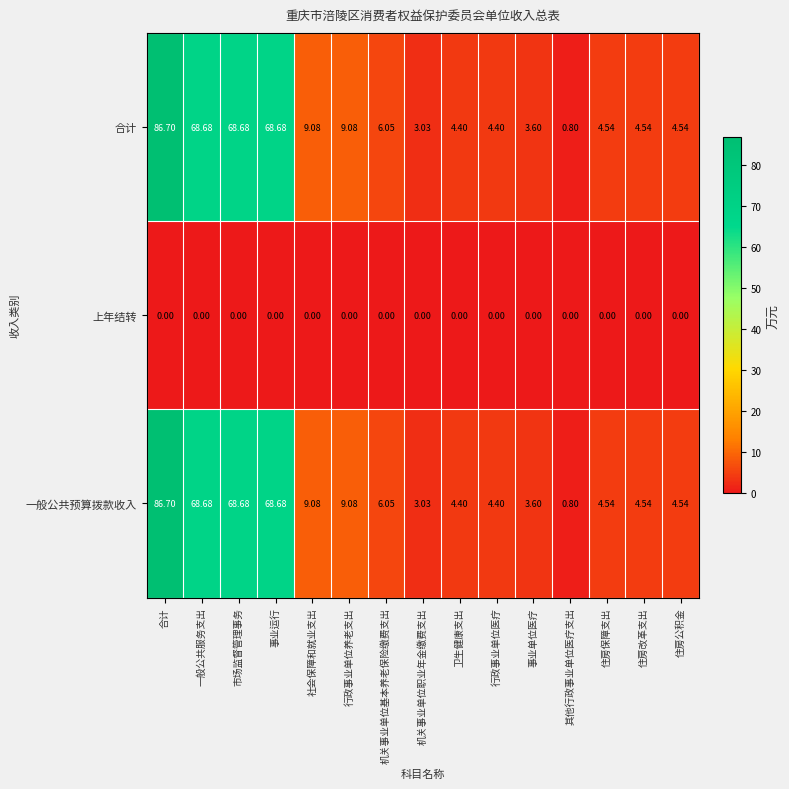

At which category is the sum across all series the highest?

合计